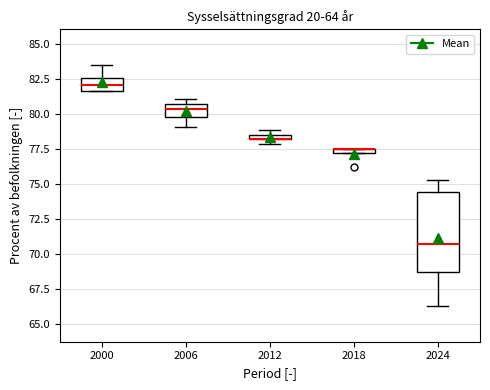

Where is the upper edge of the box at x = 2012 on the y-axis? The values are not printed on the chart, so give them approximately, as read against the axis.

78.5